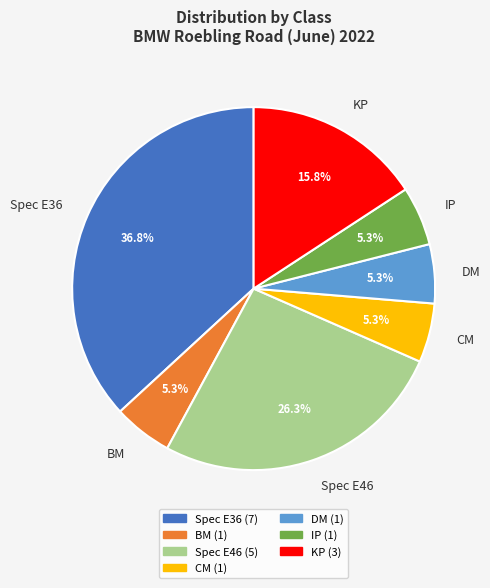

What is the ratio of the value at IP to the value at DM?

1.0